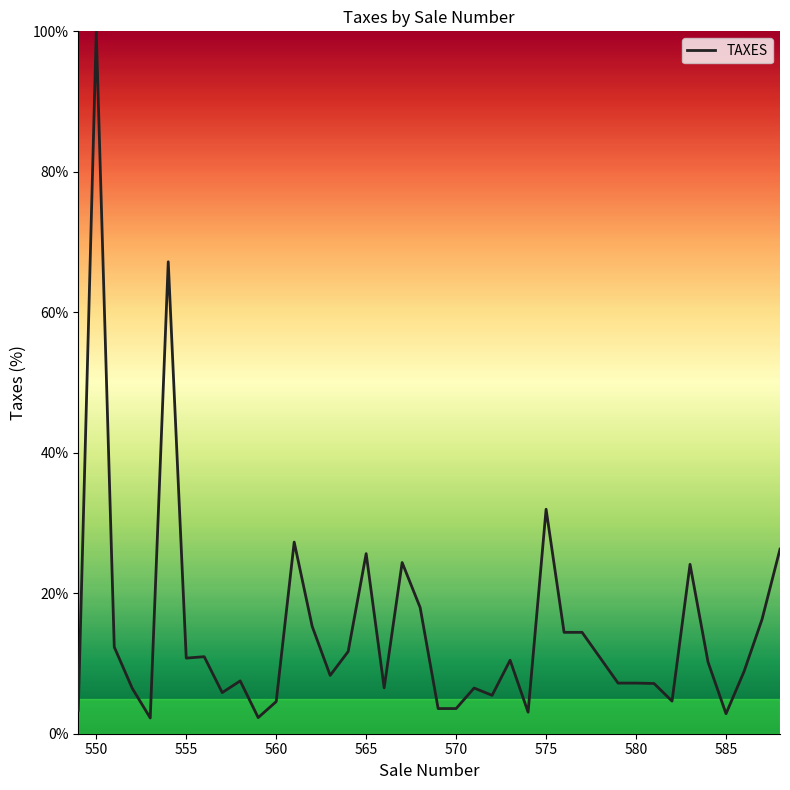

What is the smallest value displayed?

2.2